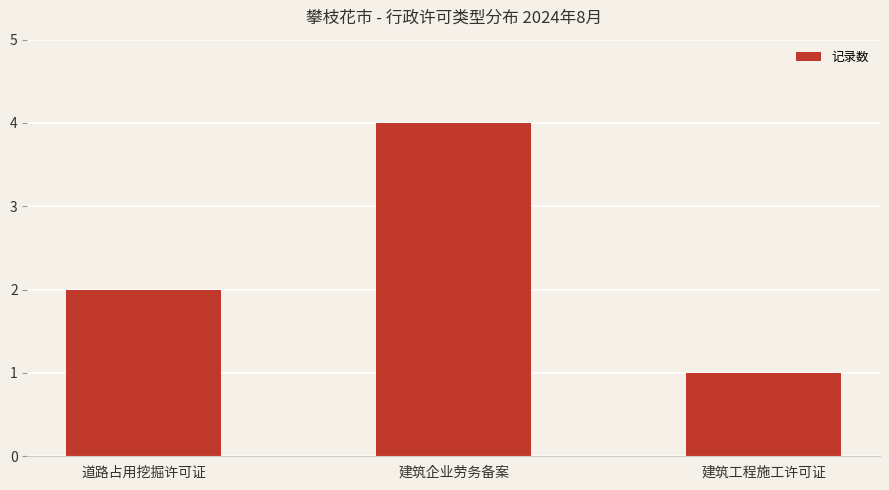

List the labels in order of value, largest first.

建筑企业劳务备案, 道路占用挖掘许可证, 建筑工程施工许可证